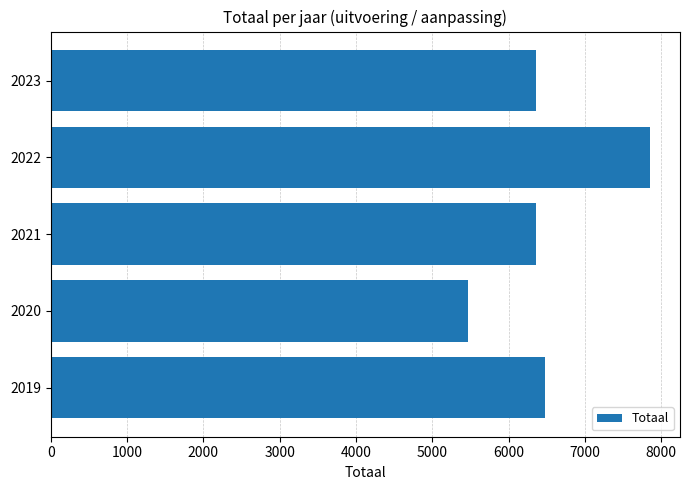

What is the ratio of the value at 2023 to the value at 2020?

1.2